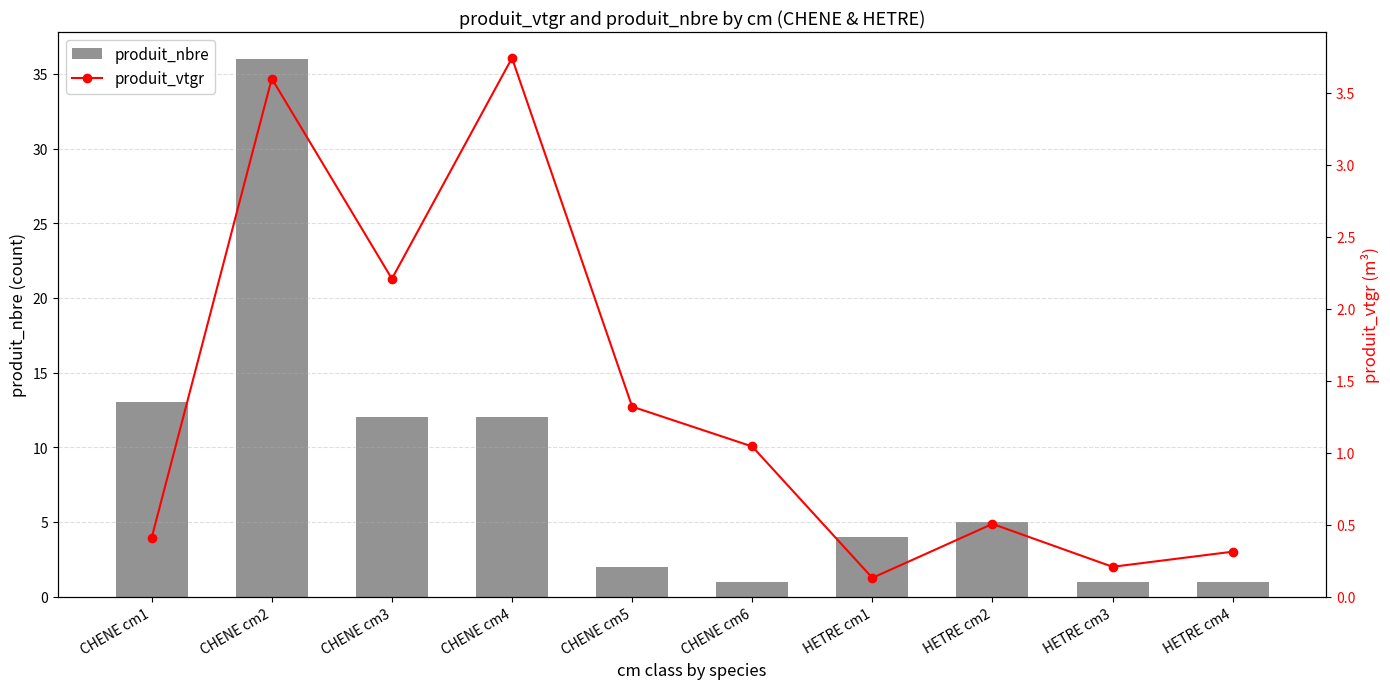

What is the difference between the maximum and minimum values in the produit_vtgr series?

3.6